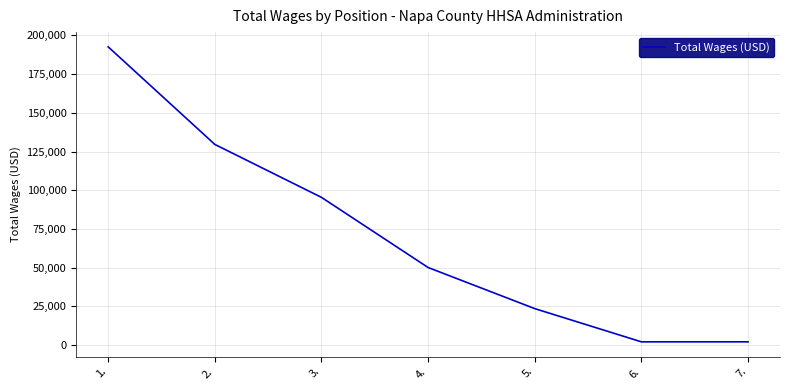

Between 5. and 3., which is larger?

3.